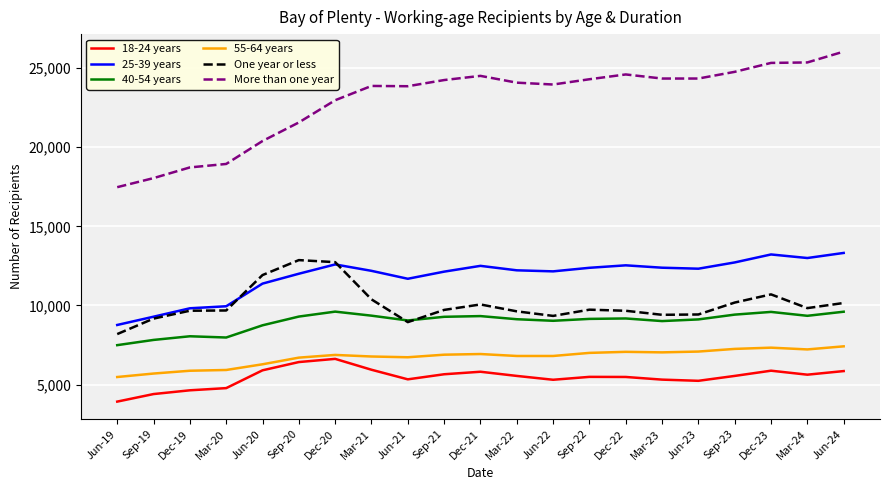

What is the average value of the 55-64 years series?

6723